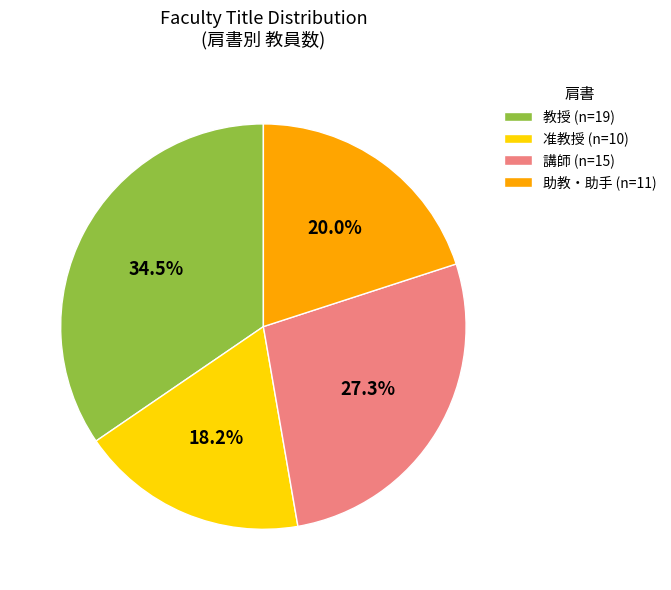

Which slice is the largest?

教授 (n=19)